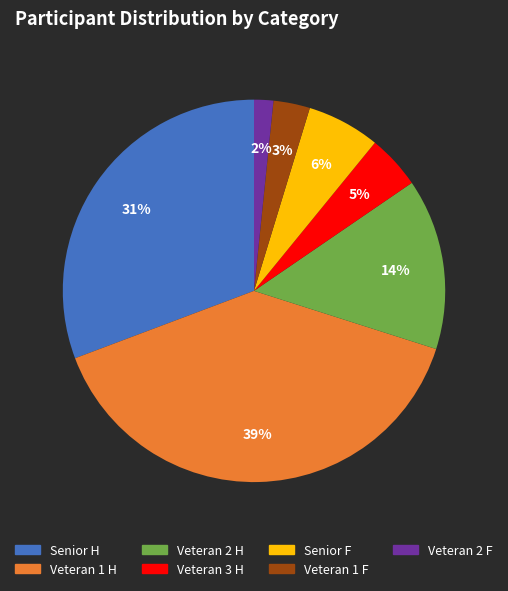

Does Veteran 1 F represent more than half of the total?

No